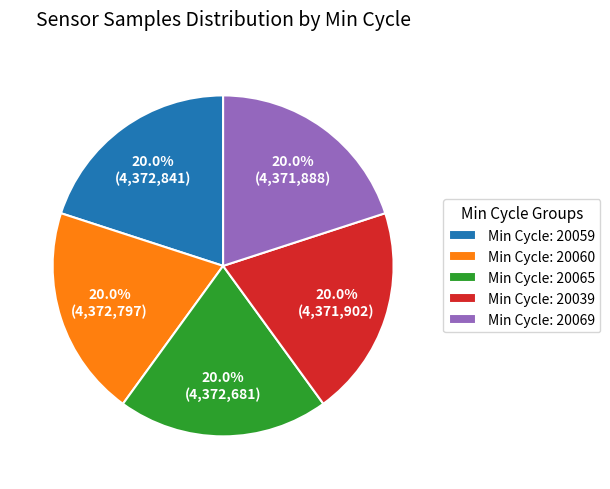

Is there a majority slice in this chart?

No